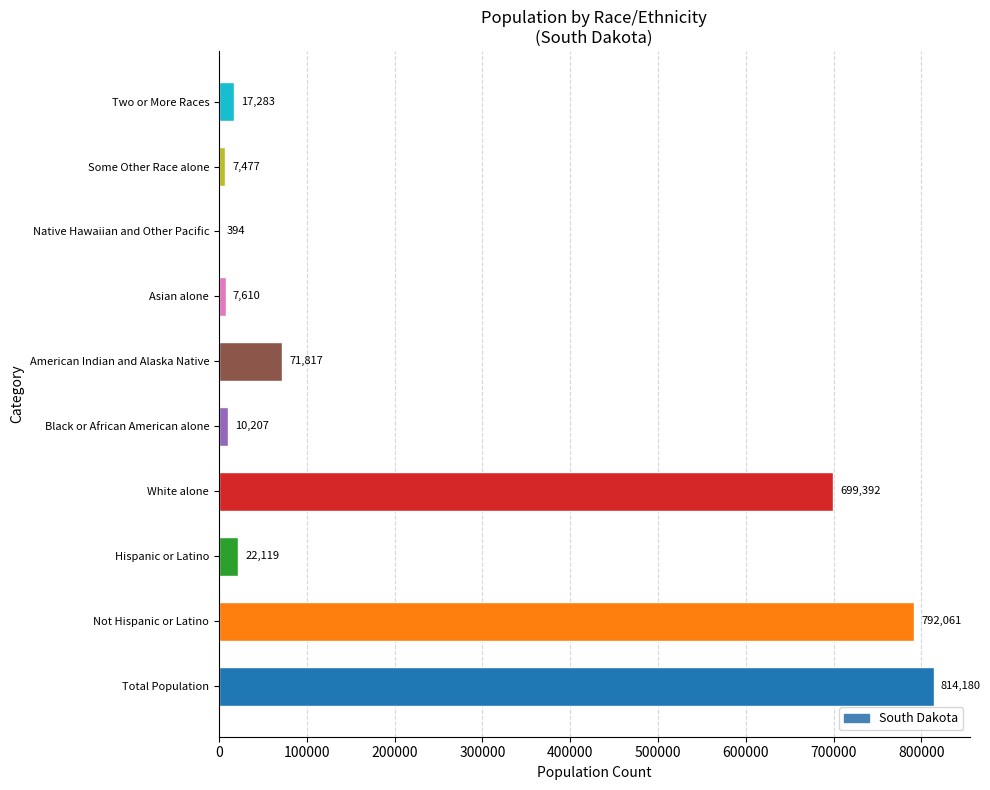

The value at American Indian and Alaska Native is 43630. True or false?

False